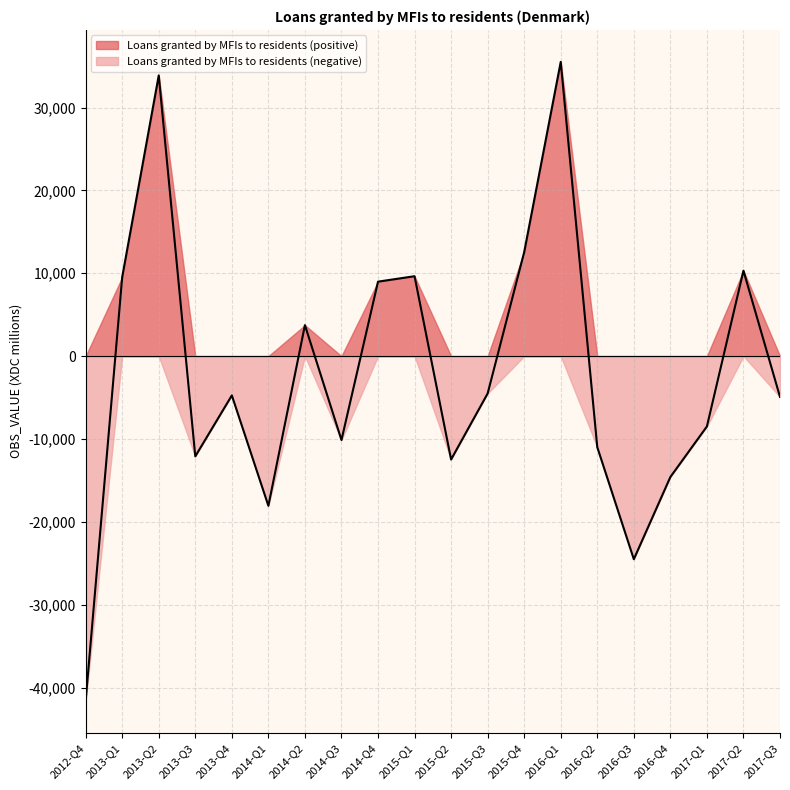

How many distinct data groups are displayed?

2